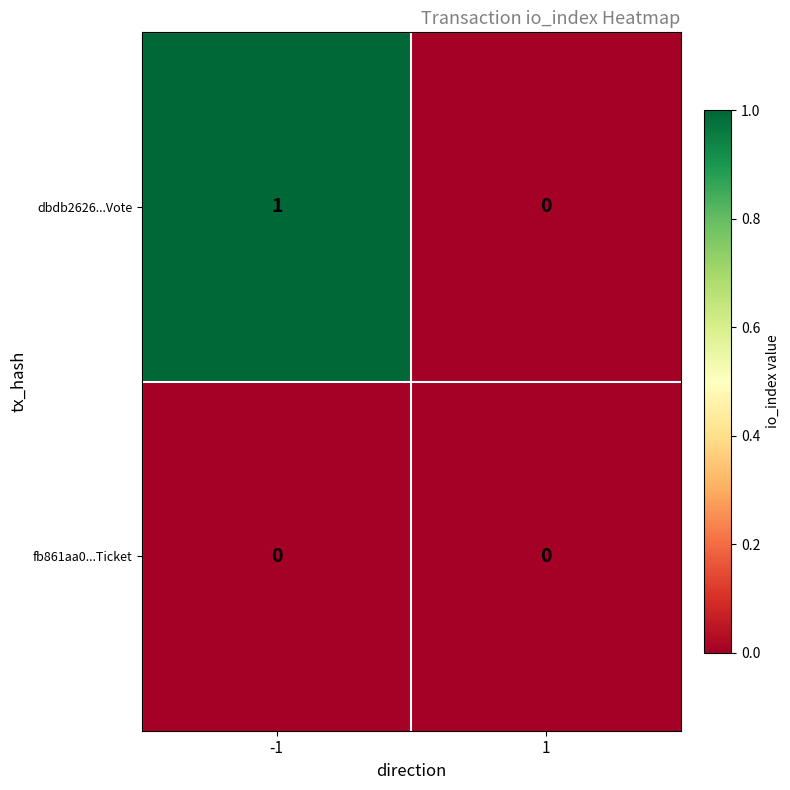

Which series changed the most between -1 and 1?

dbdb2626...Vote